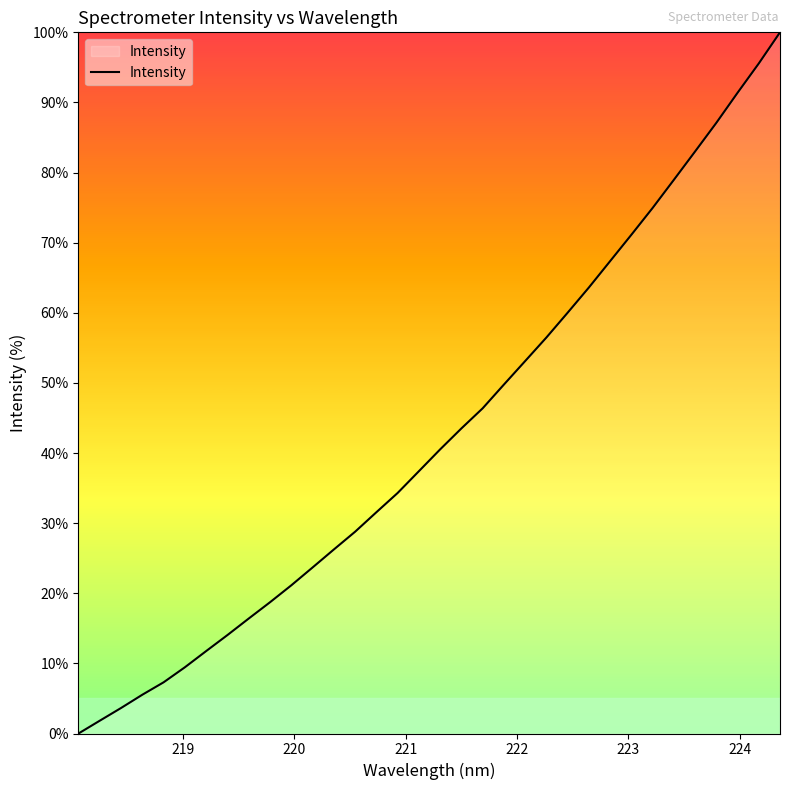

How many values are above zero?

33